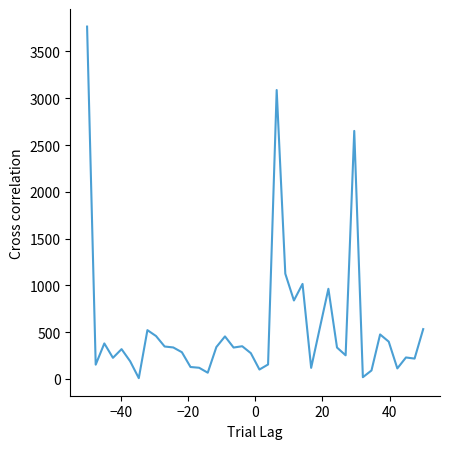

What is the greatest value displayed?

3766